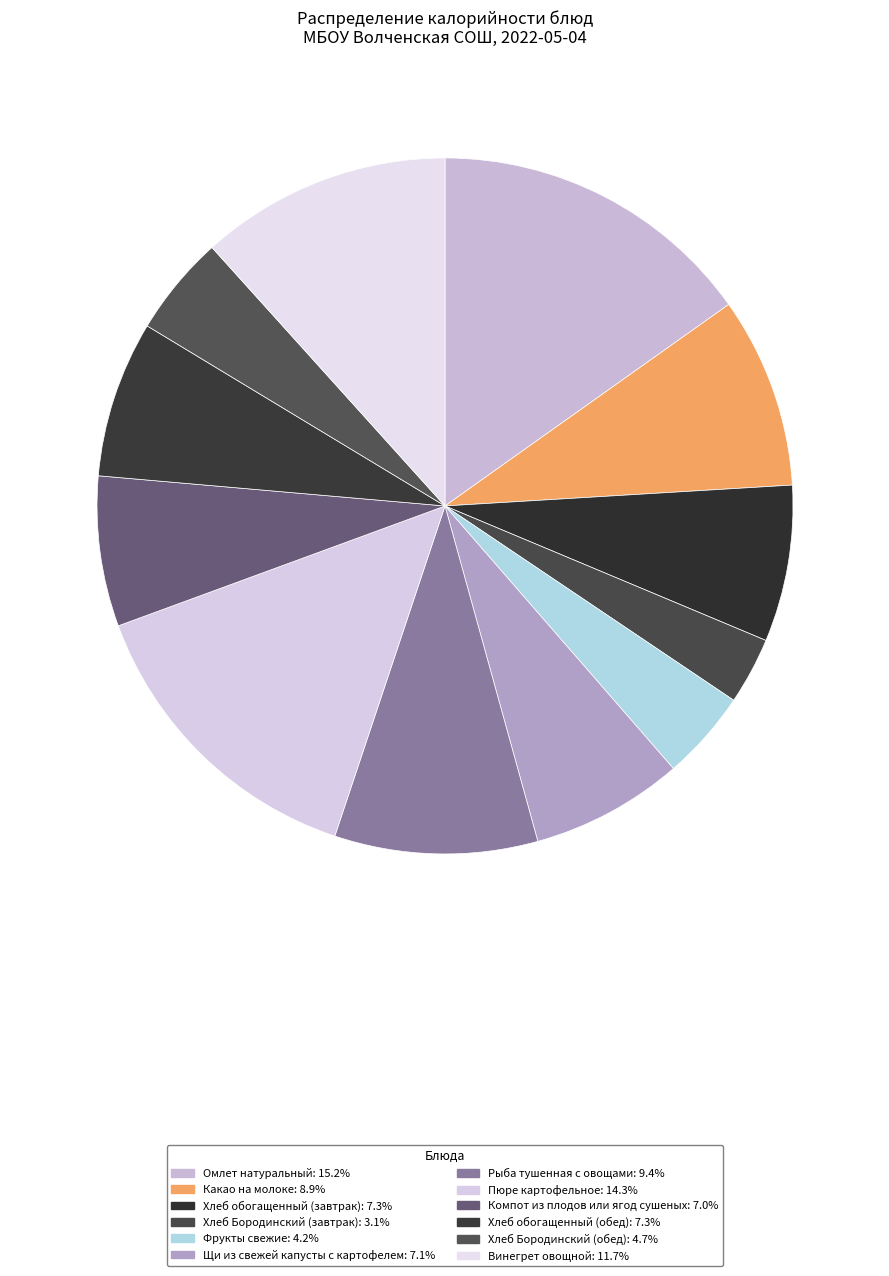

How many segments does this pie chart have?

12